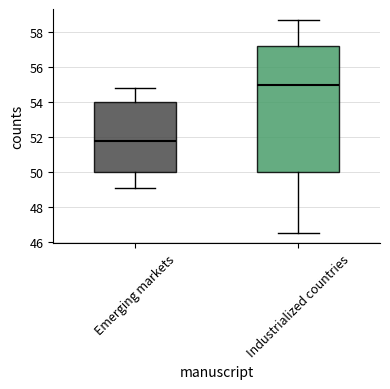

Reading left to right, transcribe this box plot: for each box, give where its median line is, the range the box spans, and where its two whiskers end, as read against the y-axis. The values are not printed on the chart, so give them approximately, as read against the axis.

Emerging markets: median 51.8, box 50.0 to 54.0, whiskers 49.0 to 54.8
Industrialized countries: median 55.0, box 50.0 to 57.2, whiskers 46.6 to 58.8